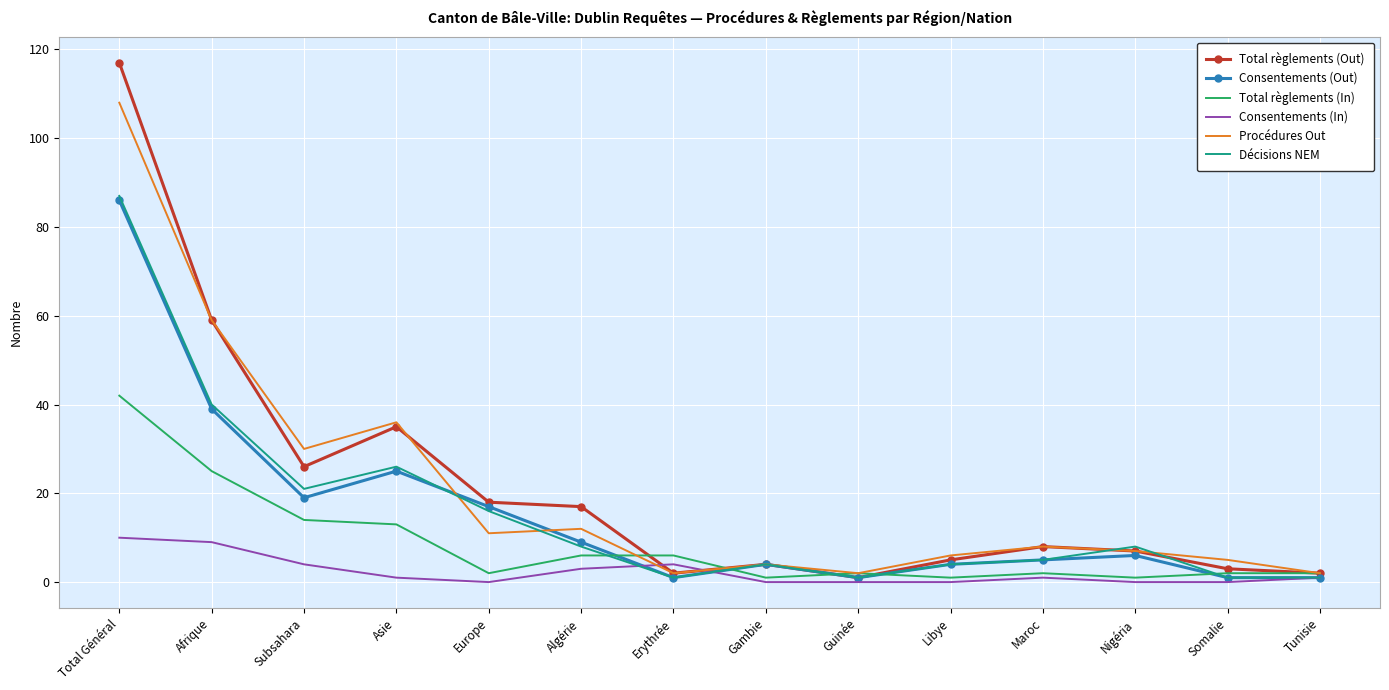

Is it true that Consentements (Out) equals 19 at Subsahara?

True